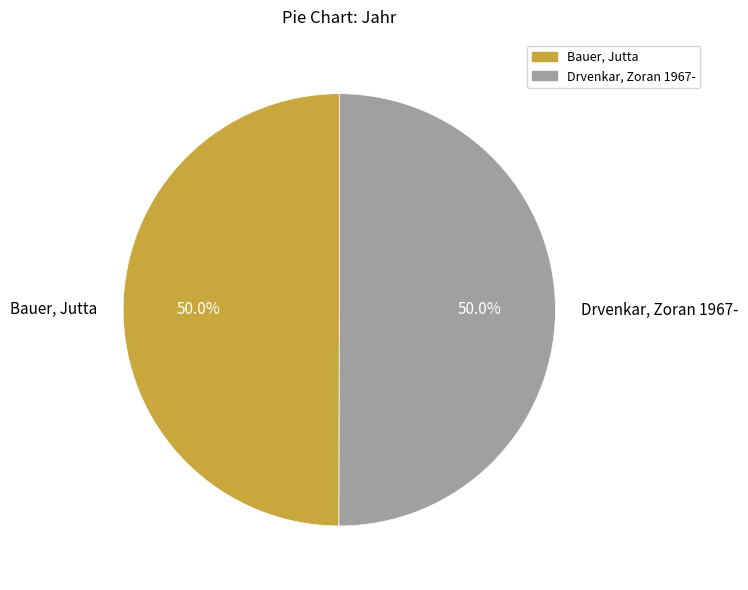

Approximately how many times larger is the value at Drvenkar, Zoran 1967- compared to Bauer, Jutta?

1.0